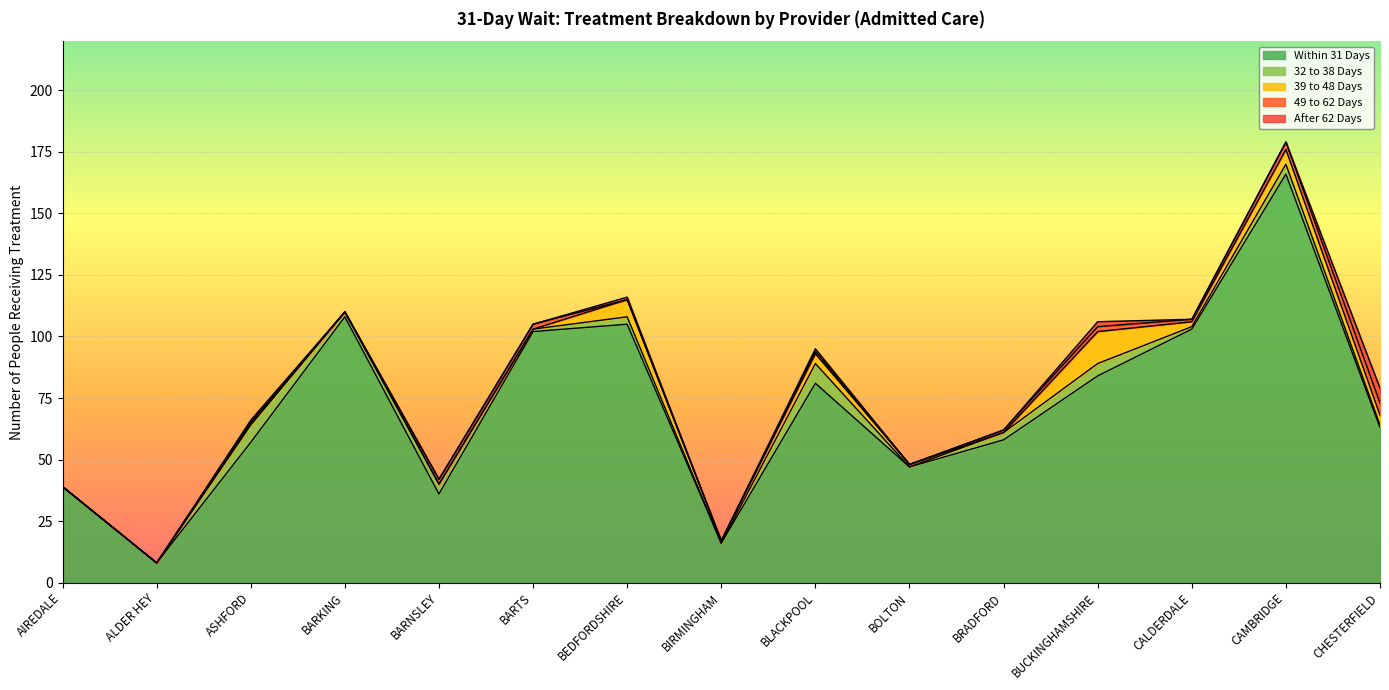

True or false: Within 31 Days and 49 to 62 Days cross at least once.

False